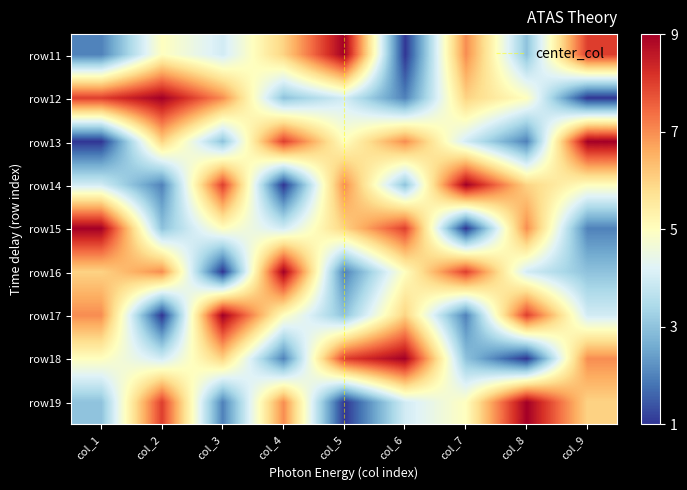

At which label is row19 closest to 5?

col_7